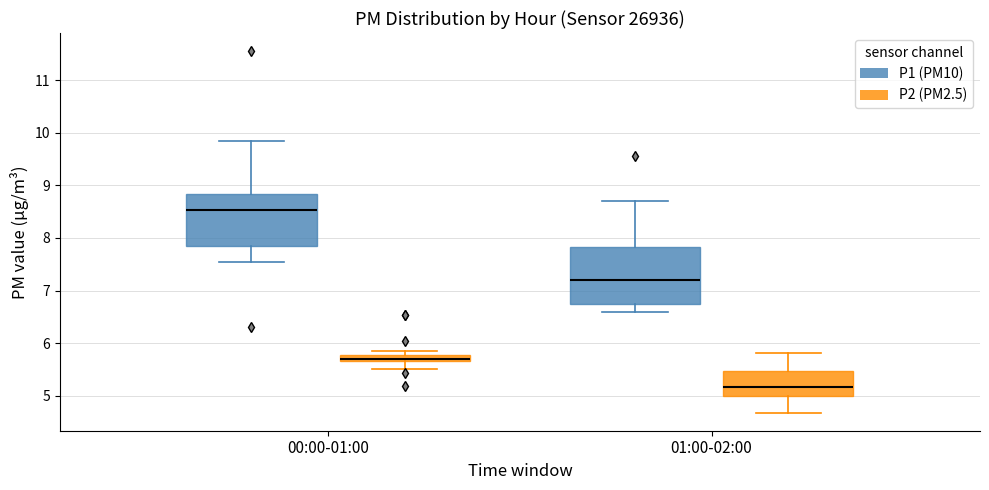

Which box is the tallest, from its lower edge to its upper edge?

01:00-02:00 (P1 (PM10))